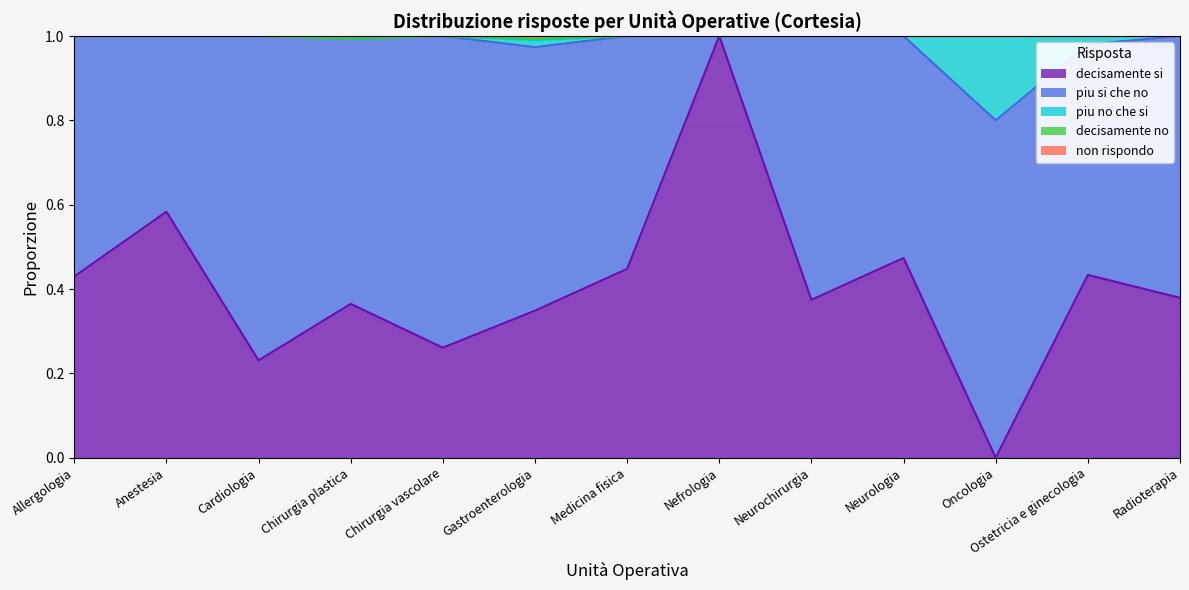

What is the label of the 9th point from the right?

Chirurgia vascolare